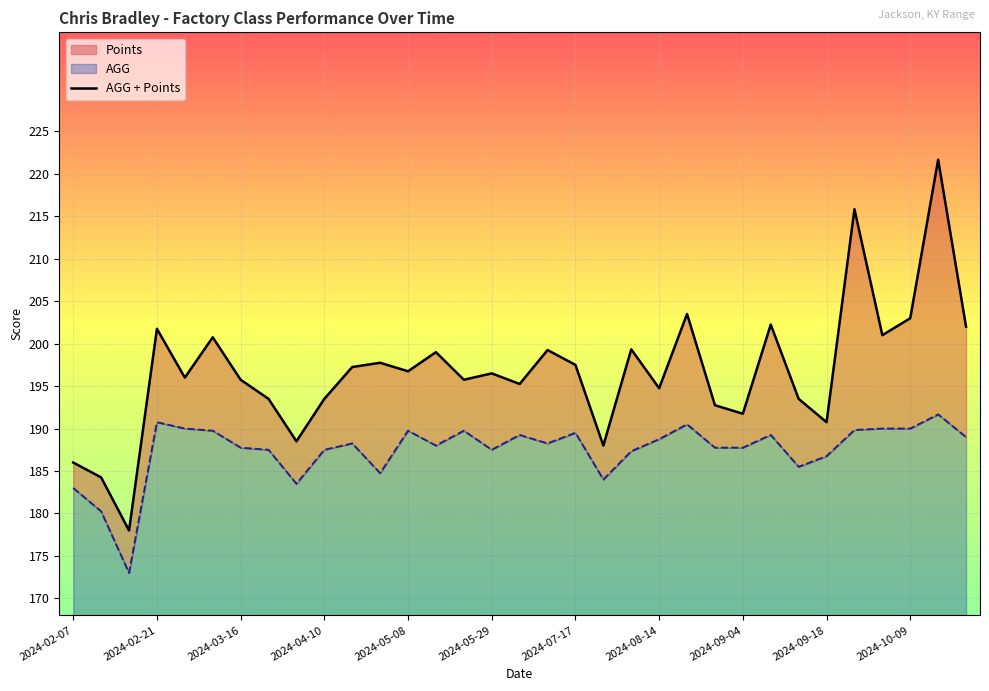

What is the difference between the AGG + Points values at 2024-10-09 and 2024-09-14?

9.5